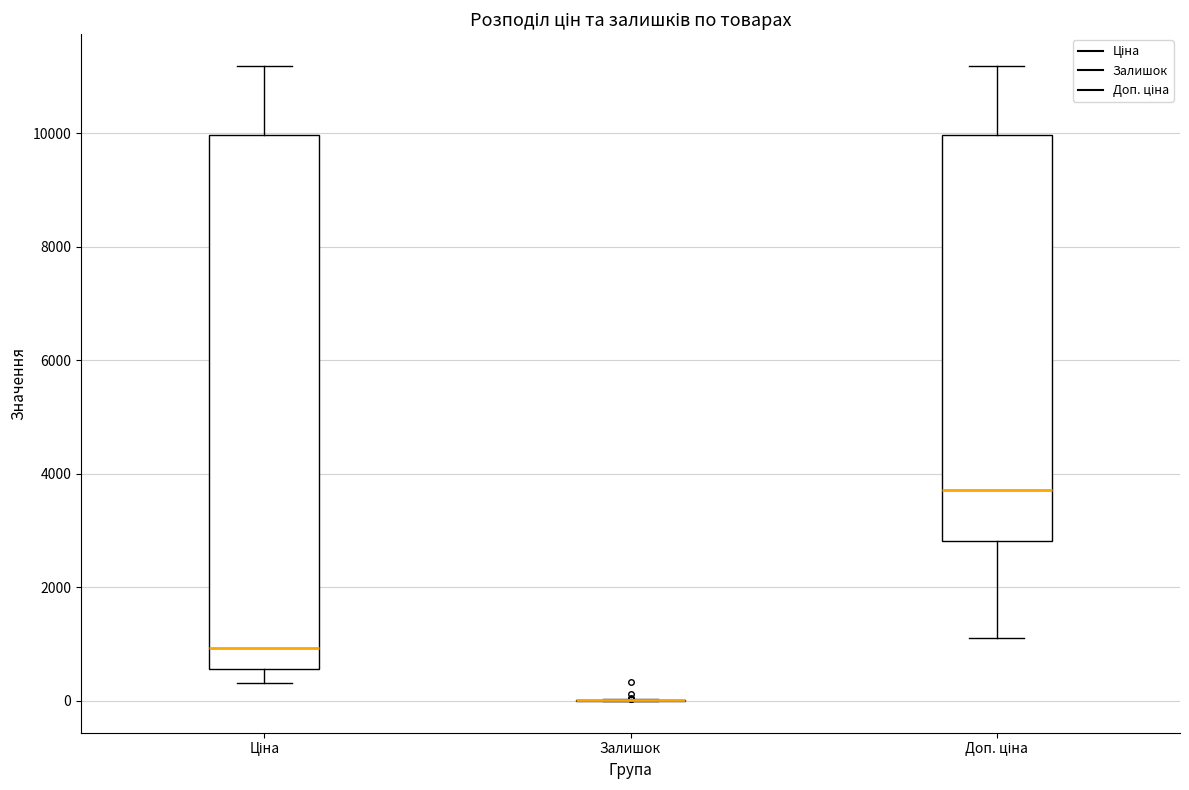

Reading left to right, transcribe this box plot: for each box, give where its median line is, the range the box spans, and where its two whiskers end, as read against the y-axis. The values are not printed on the chart, so give them approximately, as read against the axis.

Ціна: median 1000, box 600 to 10000, whiskers 400 to 11200
Залишок: box collapsed to a line at 0, whiskers 0 to 0
Доп. ціна: median 3800, box 2800 to 10000, whiskers 1200 to 11200